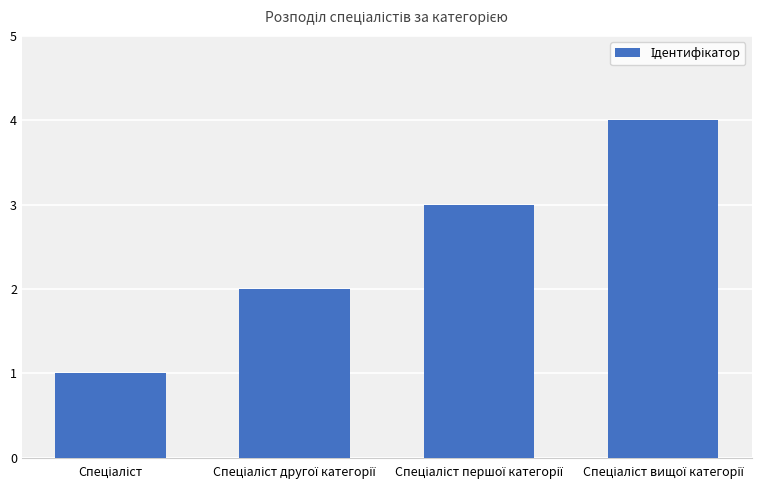

What is the maximum value shown in the chart?

4